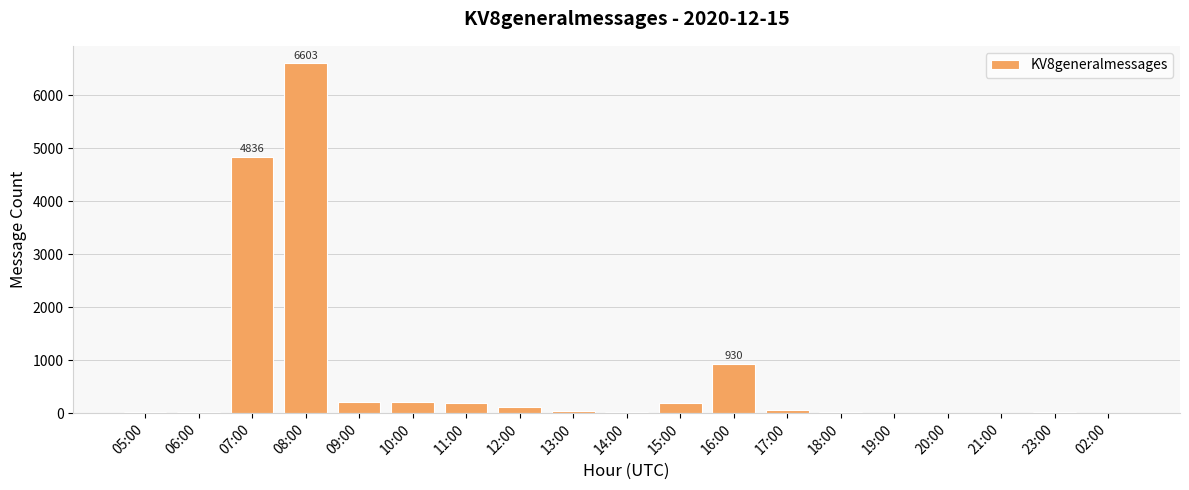

Where is the data nearest to the value 3302?

07:00